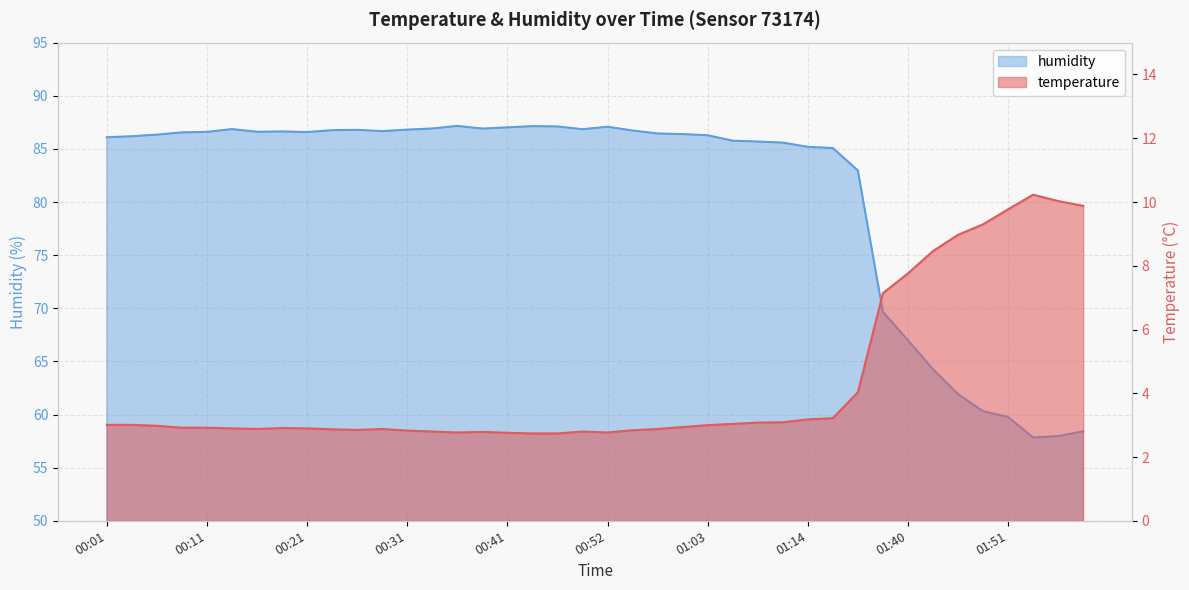

True or false: temperature has a value of 2.6 at 01:49.

False